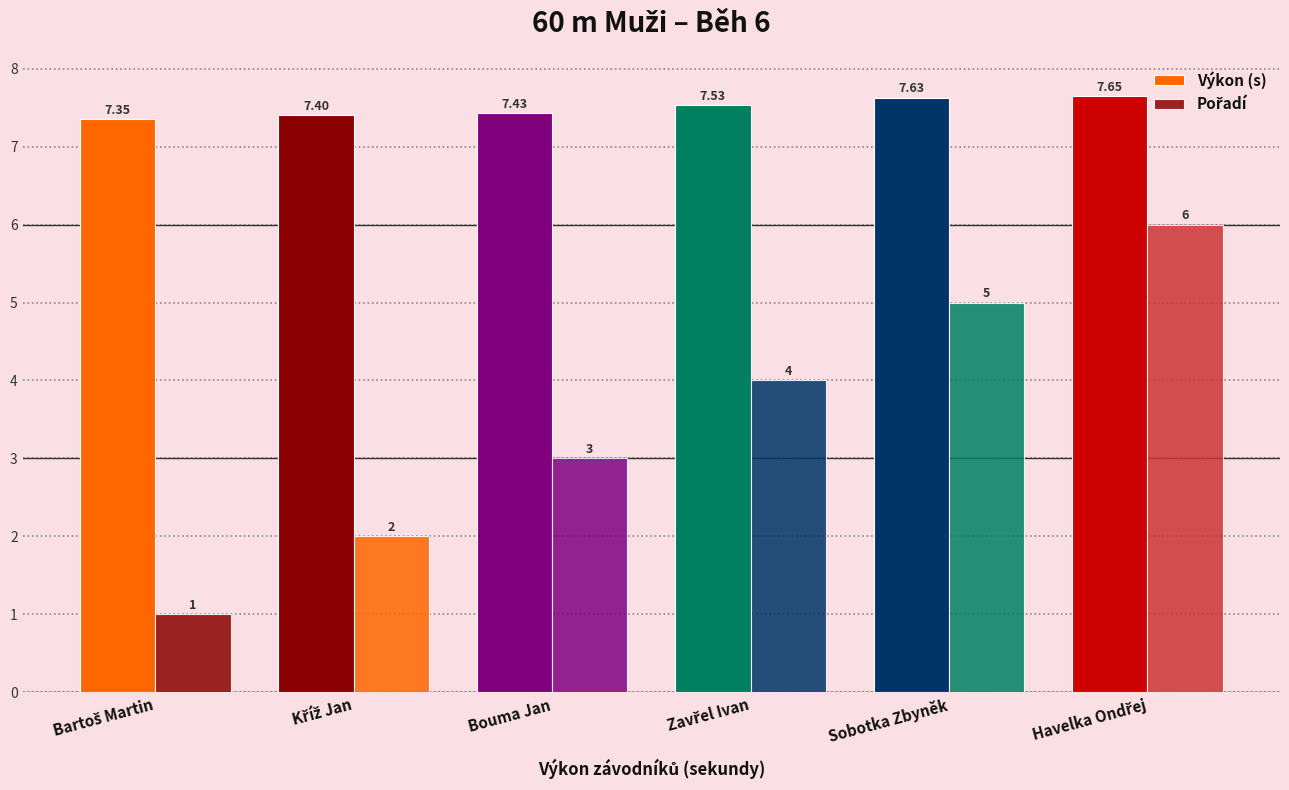

List the series in order of their overall mean, highest first.

Výkon (s), Pořadí